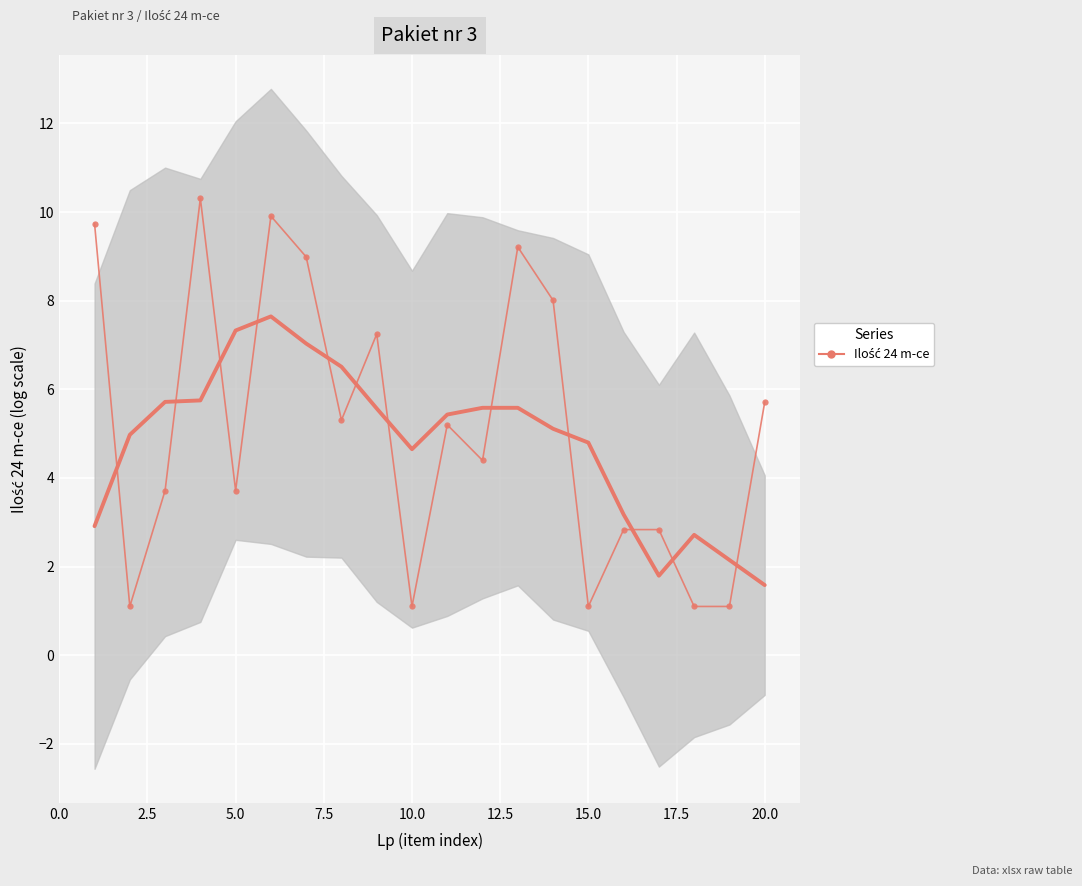

How many data points are above 5?

10